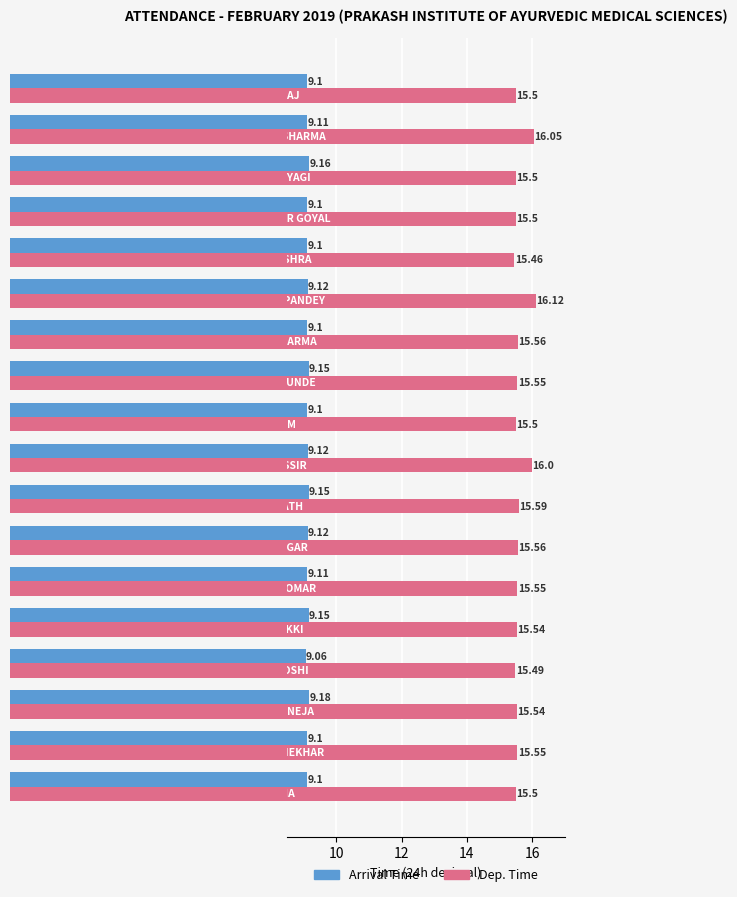

How many categories are shown in the chart?

18